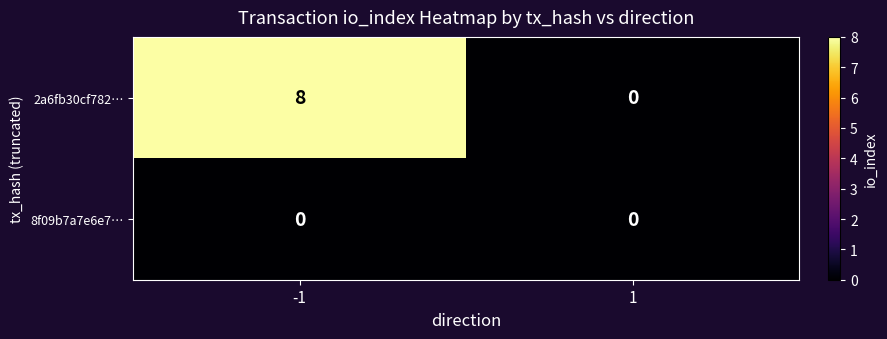

Rank the series by their maximum value, from highest to lowest.

2a6fb30cf782…, 8f09b7a7e6e7…